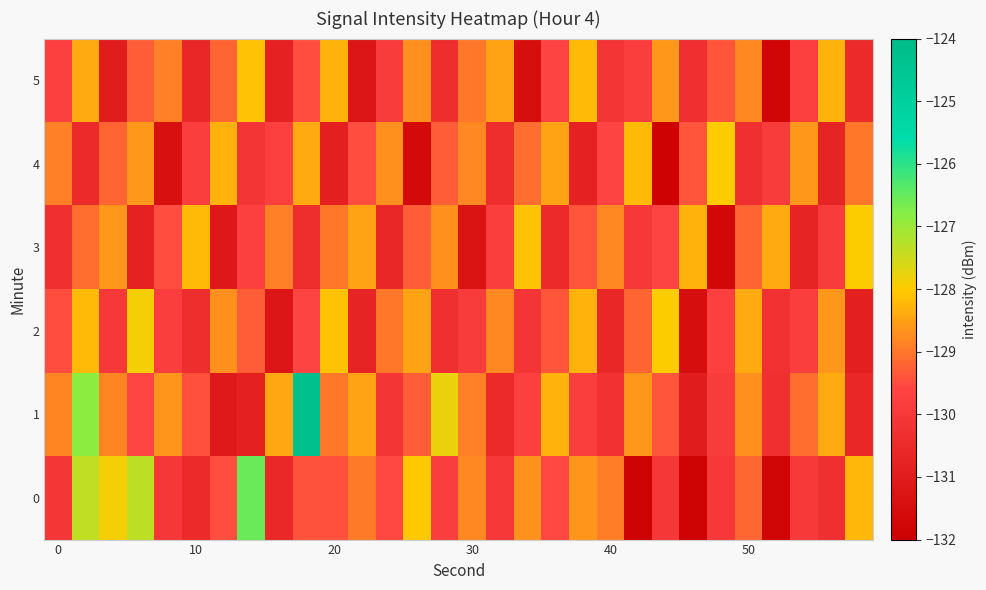

Rank the series by their maximum value, from lowest to highest.

5, 3, 4, 2, 0, 1